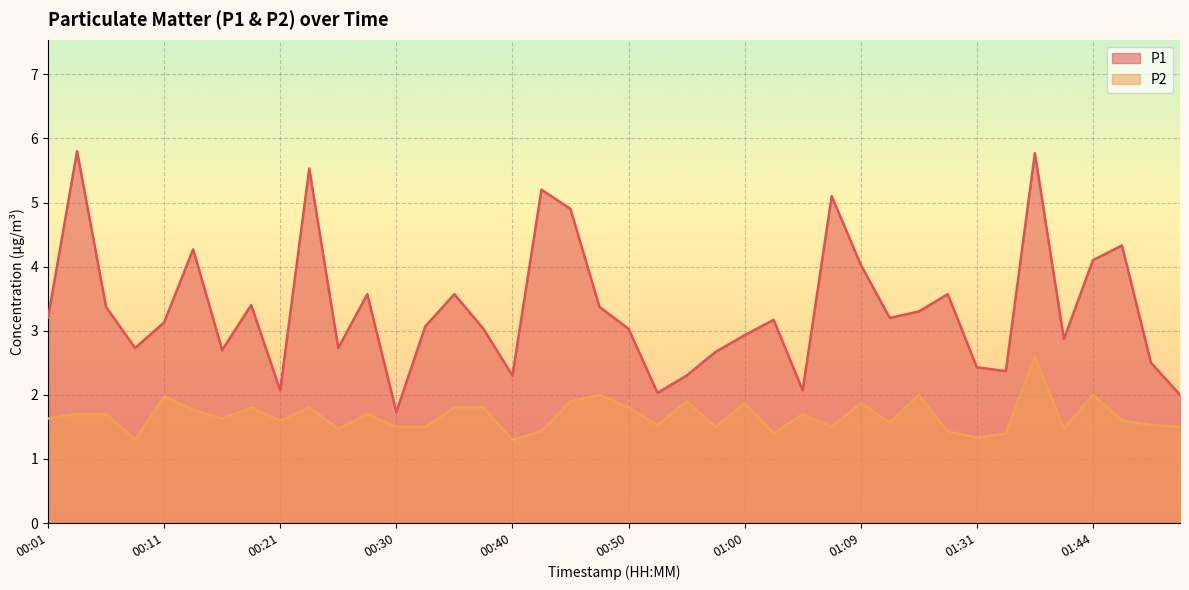

List the series in order of their peak value, lowest first.

P2, P1